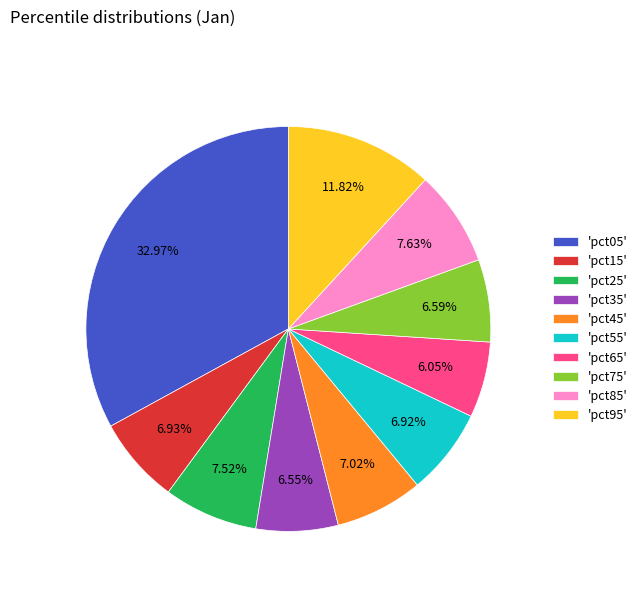

Do 'pct75' and 'pct65' together represent more than half of the pie?

No